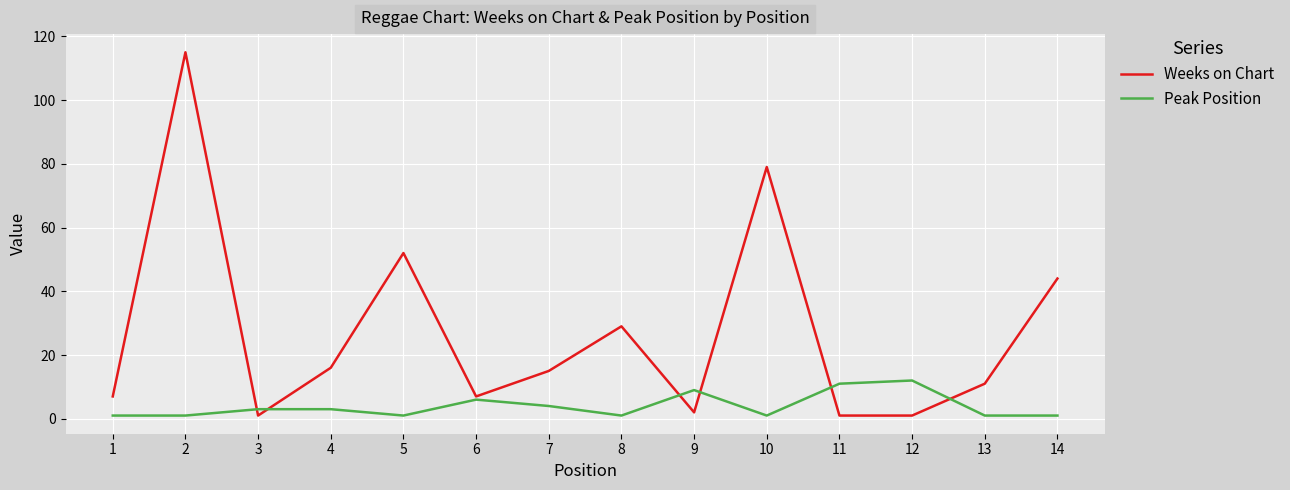

What is the average value of the Weeks on Chart series?

27